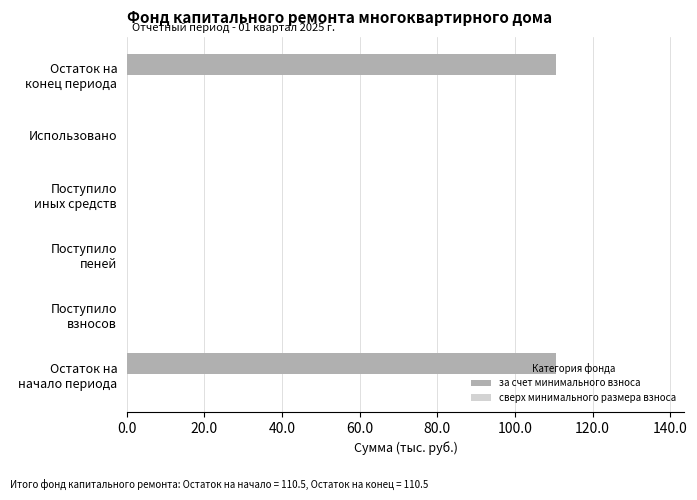

What is the sum of all values?

221.0